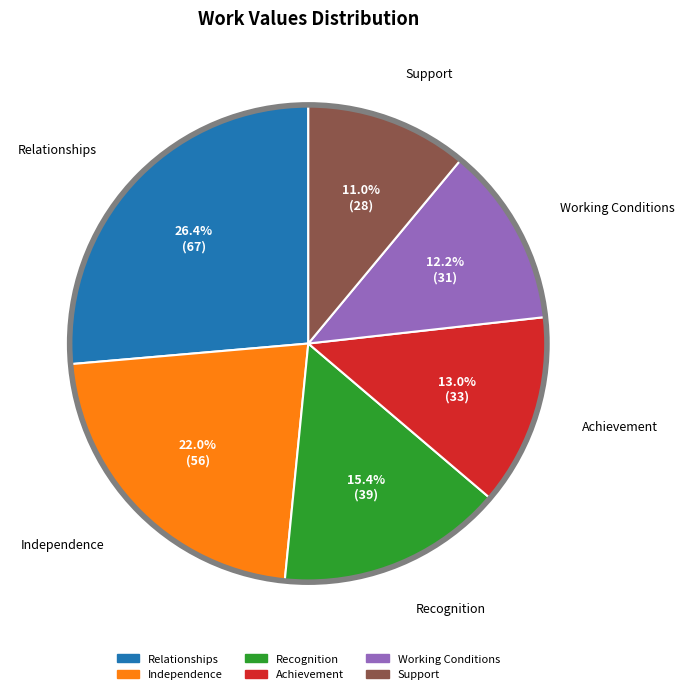

Count the number of slices in the pie.

6